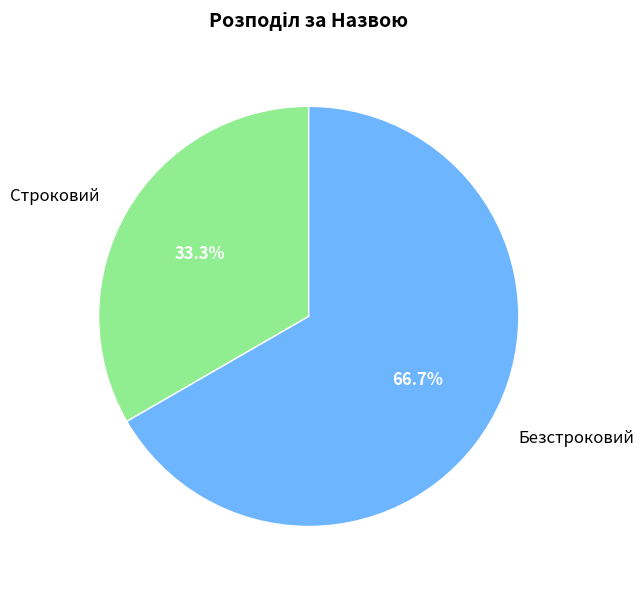

How much of the chart is everything except Безстроковий?

33.3%